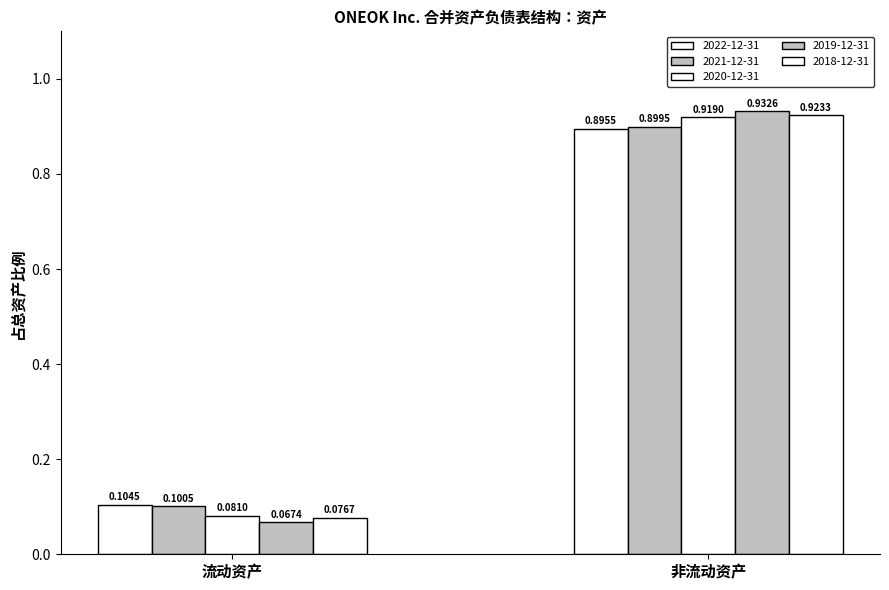

Where is 2022-12-31 nearest to the value 0?

流动资产